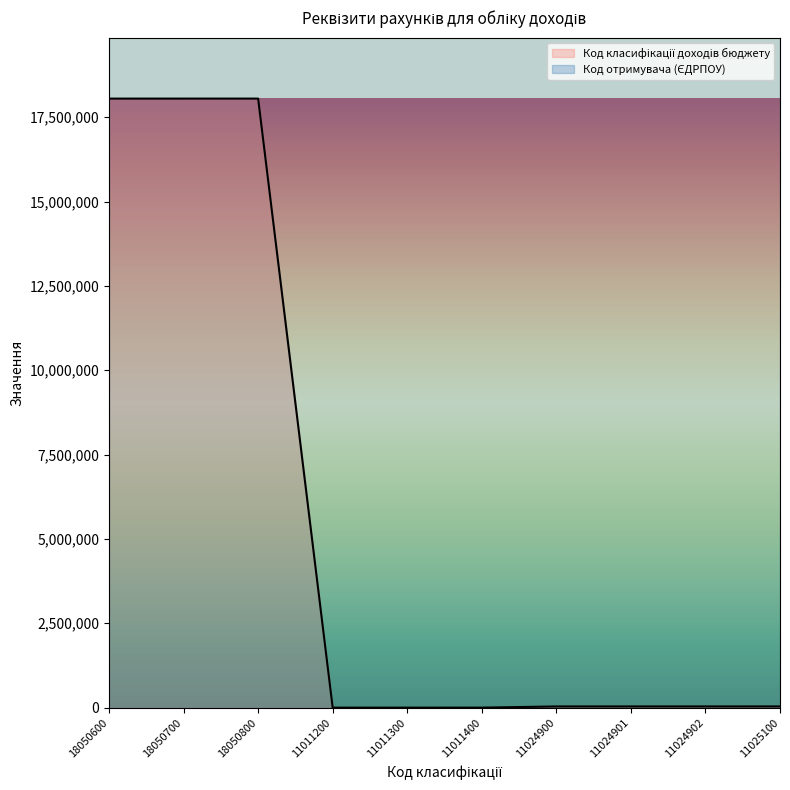

True or false: there are more than 0 points higher than both neighbors.

True